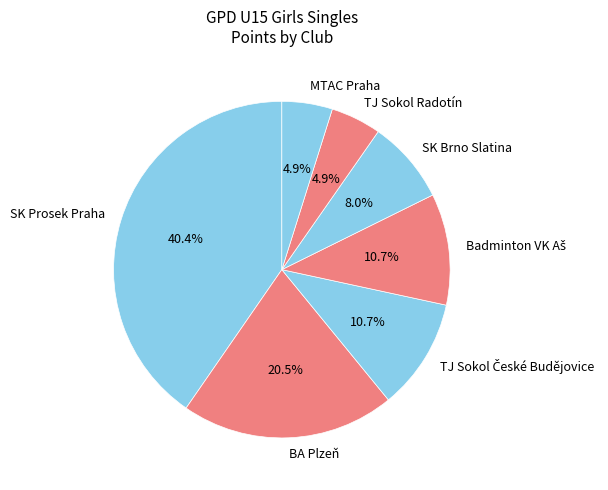

What portion of the pie excludes TJ Sokol Radotín?

95.1%